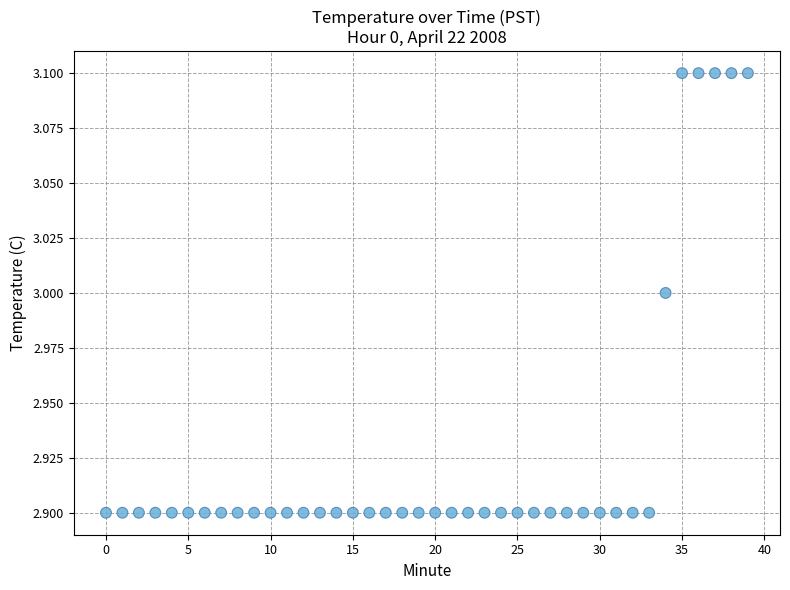

How many points are shown in the scatter plot?

40